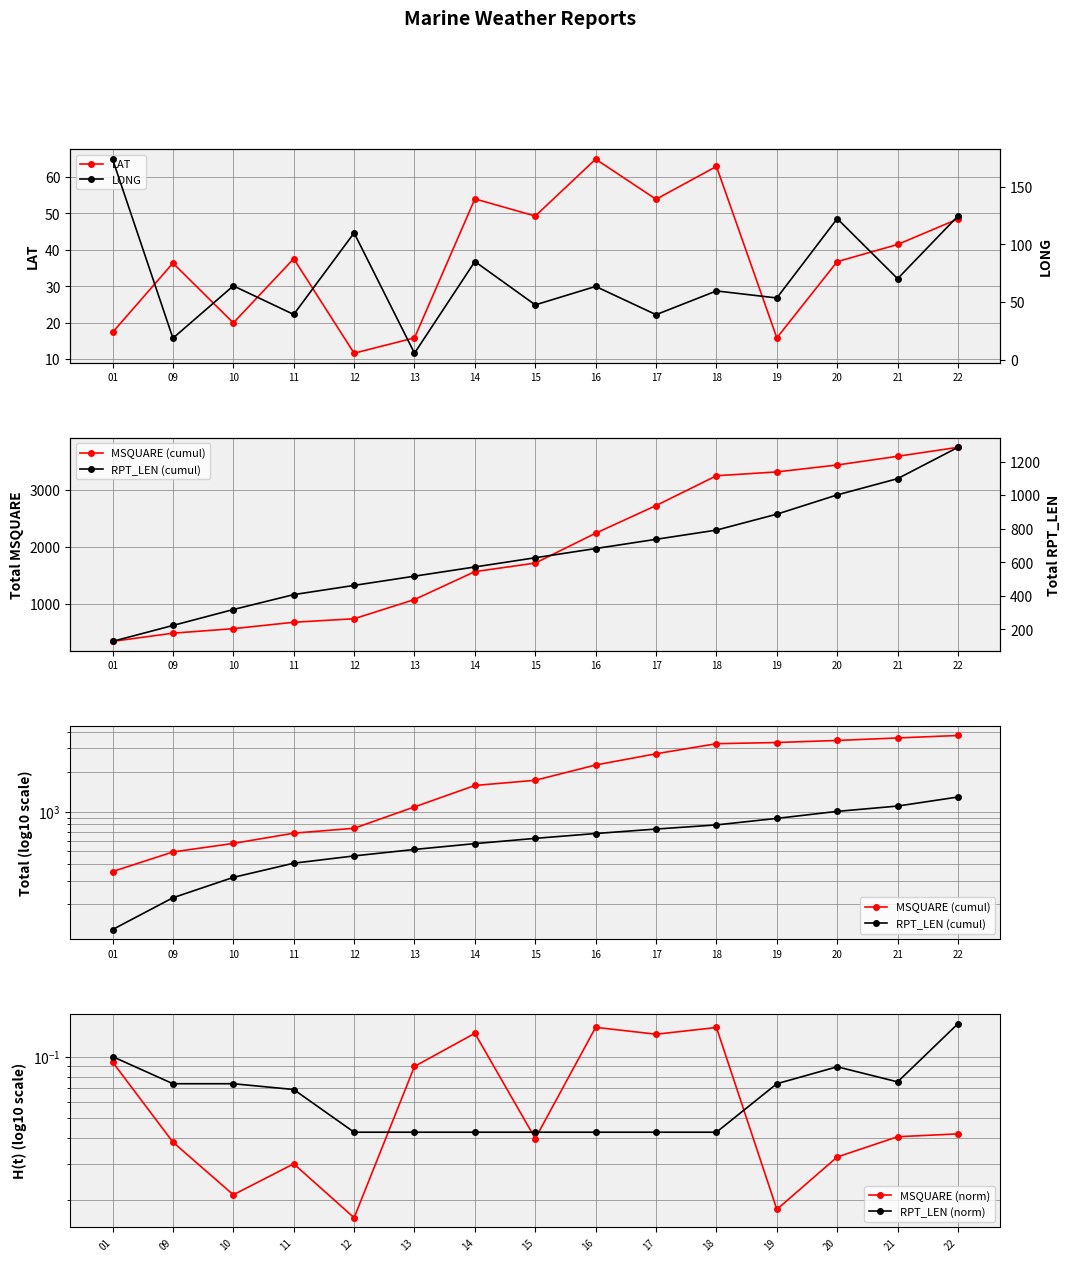

What is the difference between the second highest and second lowest values in the LONG series?

106.0